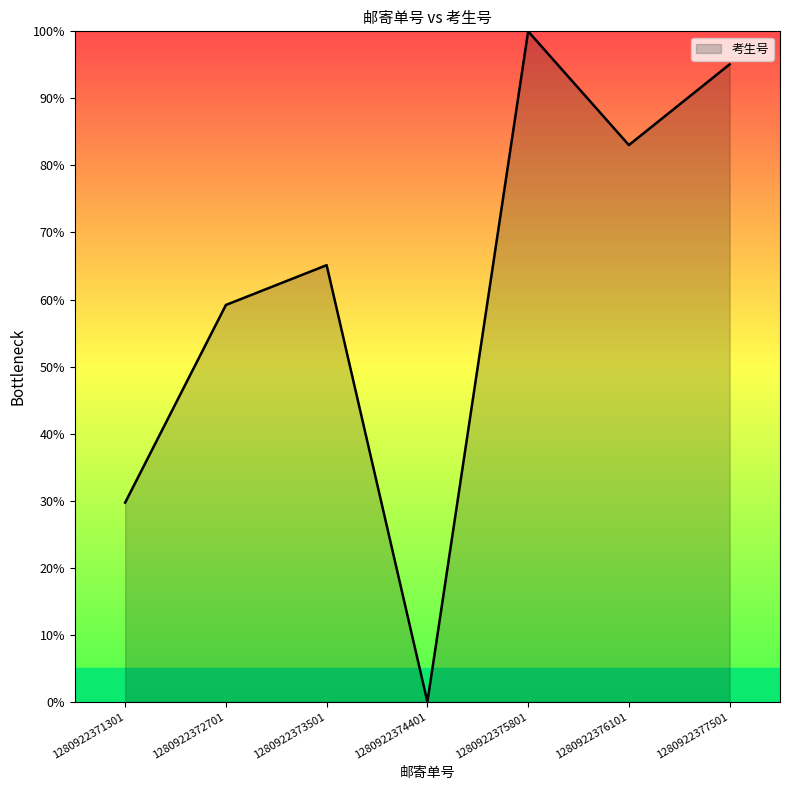

At which label is the value closest to 50?

1280922372701